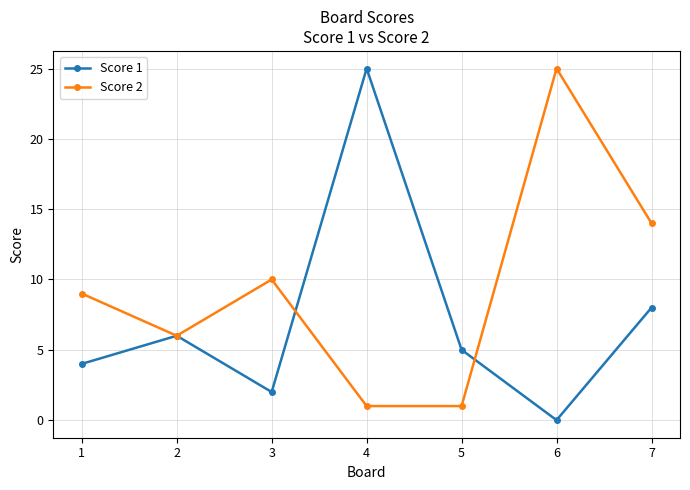

Reading right to left, transcribe all the data shown in this chart.

Score 1: 7=8	6=0	5=5	4=25	3=2	2=6	1=4
Score 2: 7=14	6=25	5=1	4=1	3=10	2=6	1=9